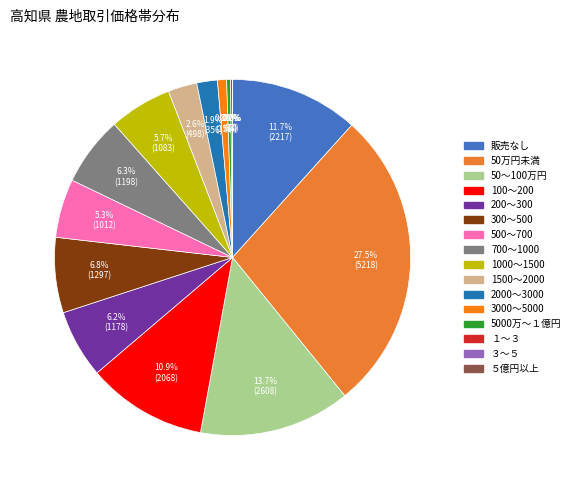

True or false: １～３ accounts for 0% of the total.

True